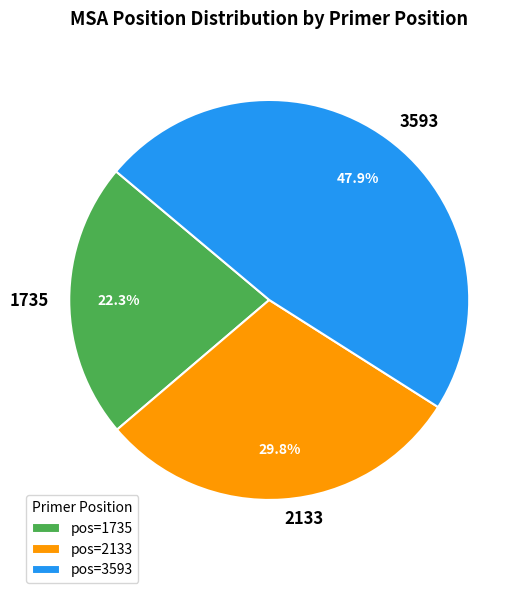

To the nearest percent, what is the combined percentage of 3593 and 1735?

70%